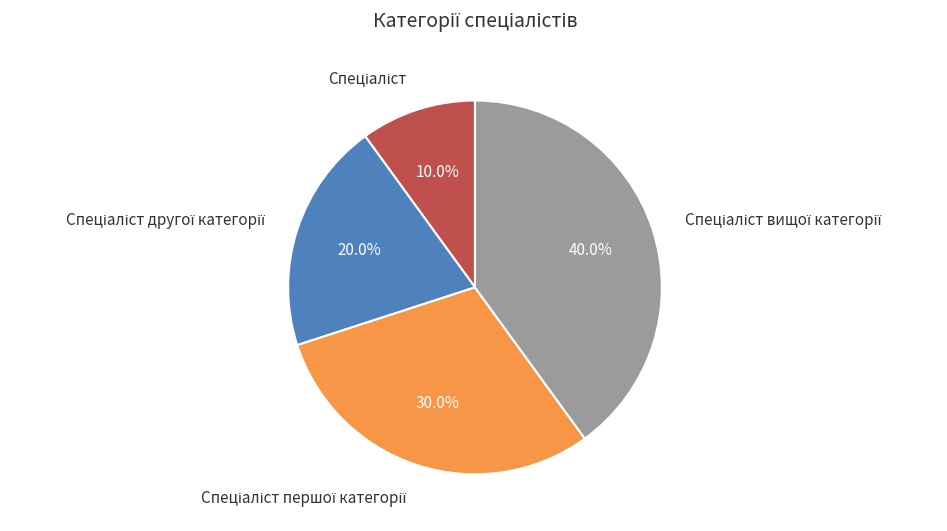

Is there a majority slice in this chart?

No